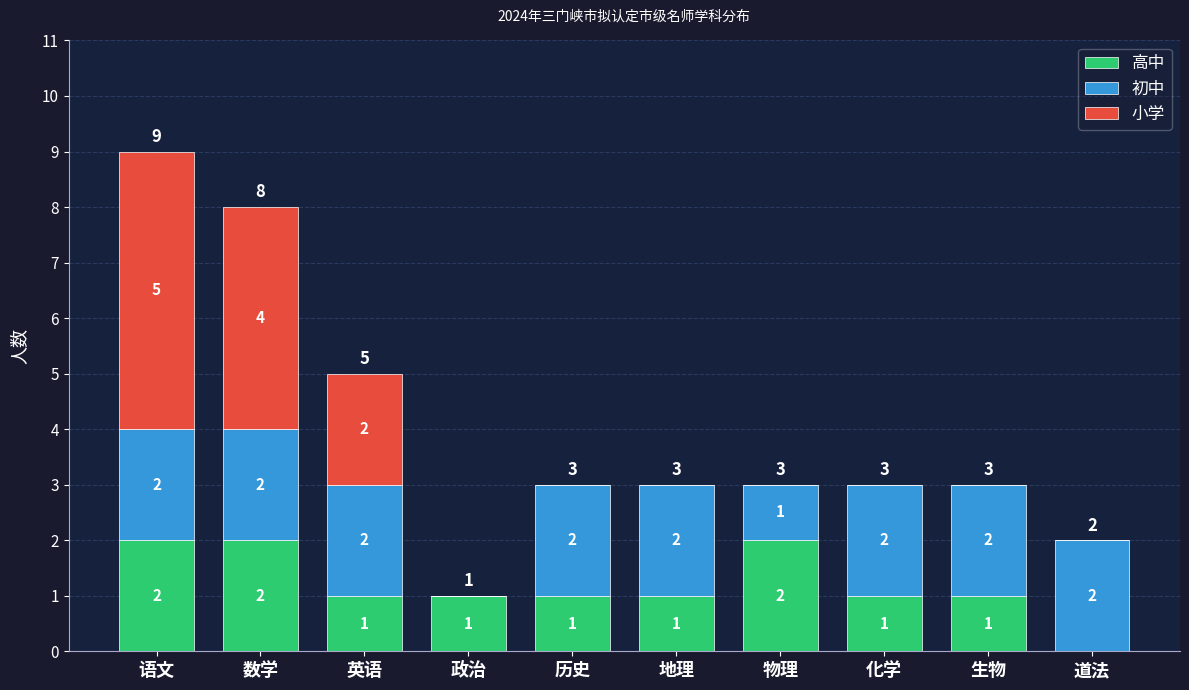

What are all the series names shown in the legend?

高中, 初中, 小学